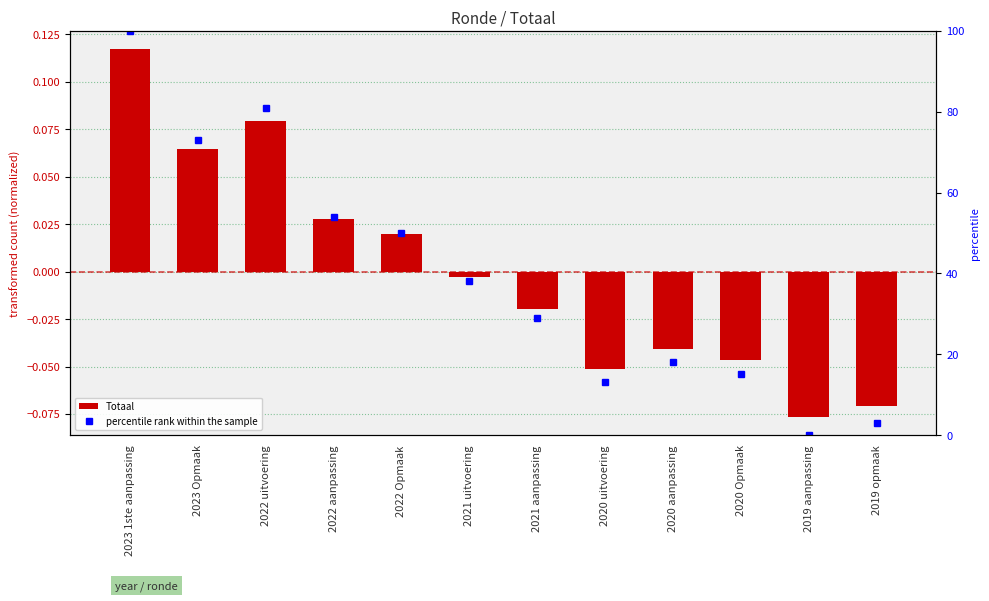

List the labels in order of percentile rank within the sample value, largest first.

2023 1ste aanpassing, 2022 uitvoering, 2023 Opmaak, 2022 aanpassing, 2022 Opmaak, 2021 uitvoering, 2021 aanpassing, 2020 aanpassing, 2020 Opmaak, 2020 uitvoering, 2019 opmaak, 2019 aanpassing